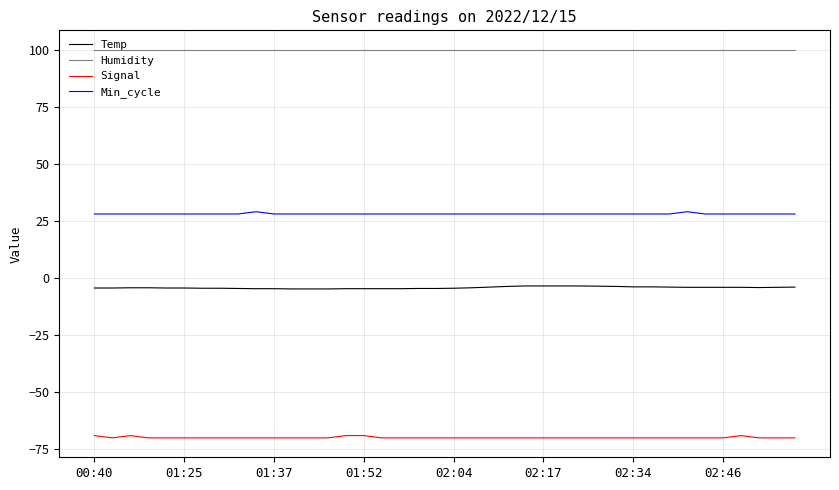

Rank the series by their maximum value, from highest to lowest.

Humidity, Min_cycle, Temp, Signal